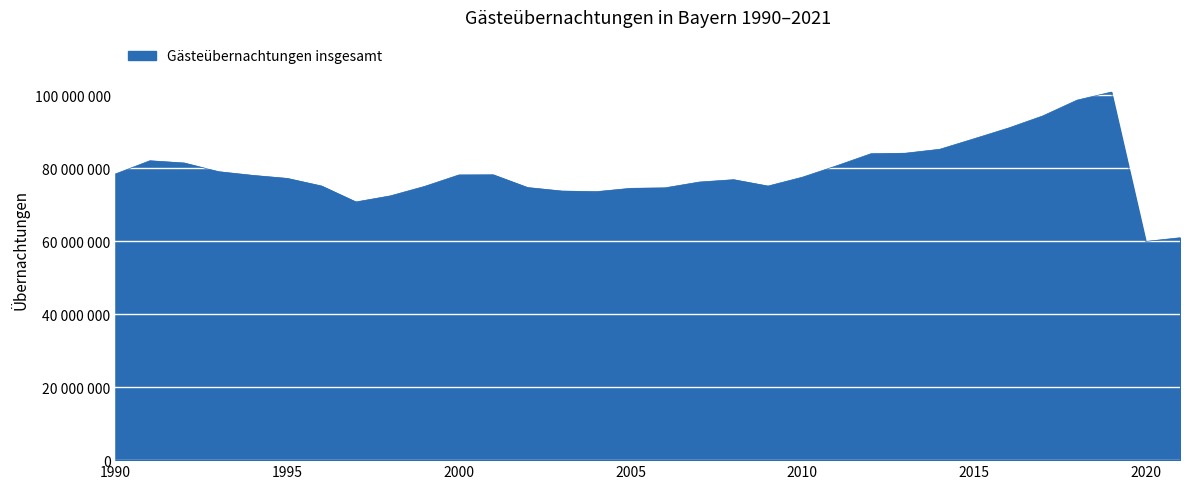

Which category has the lowest value across all series?

2020